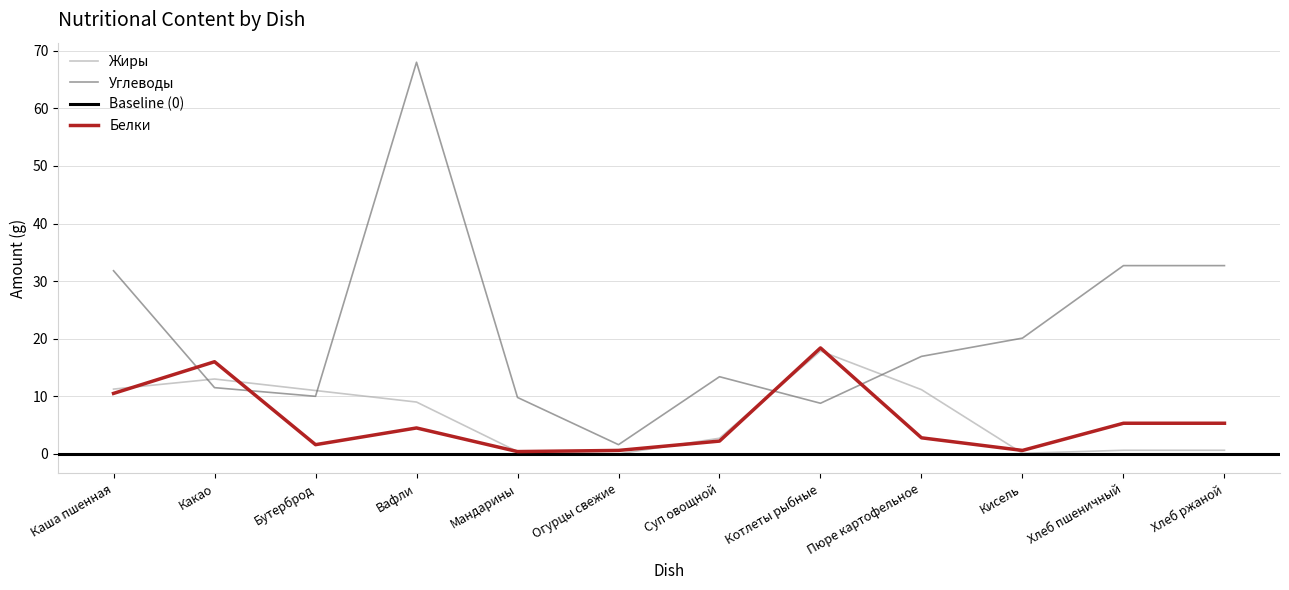

What is the difference between the Белки values at Кисель and Котлеты рыбные?

17.8